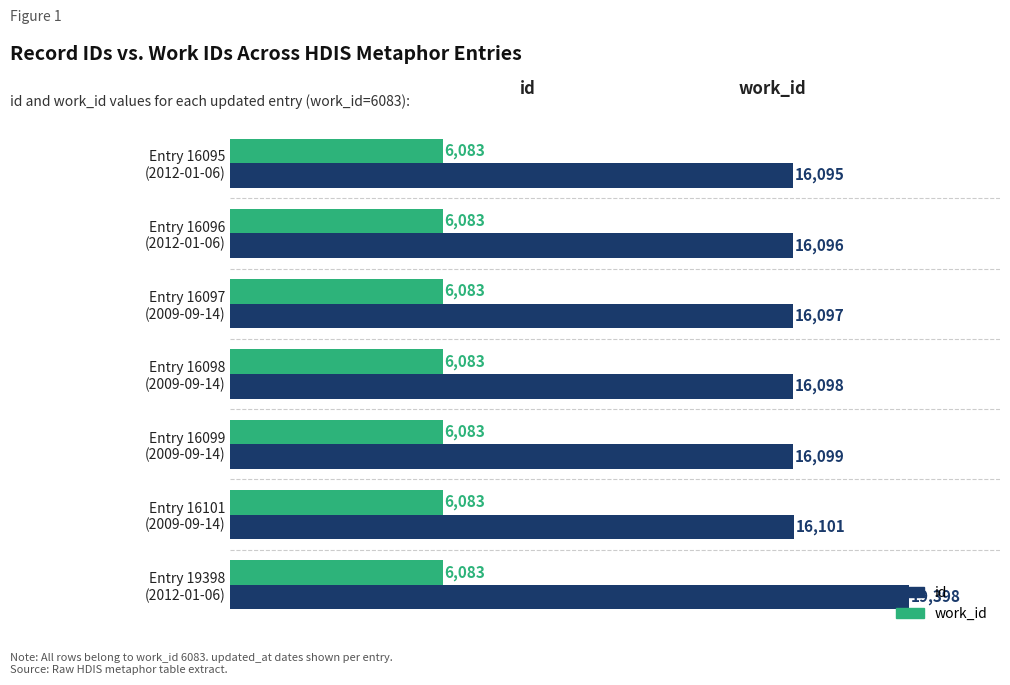

What are all the series names shown in the legend?

id, work_id